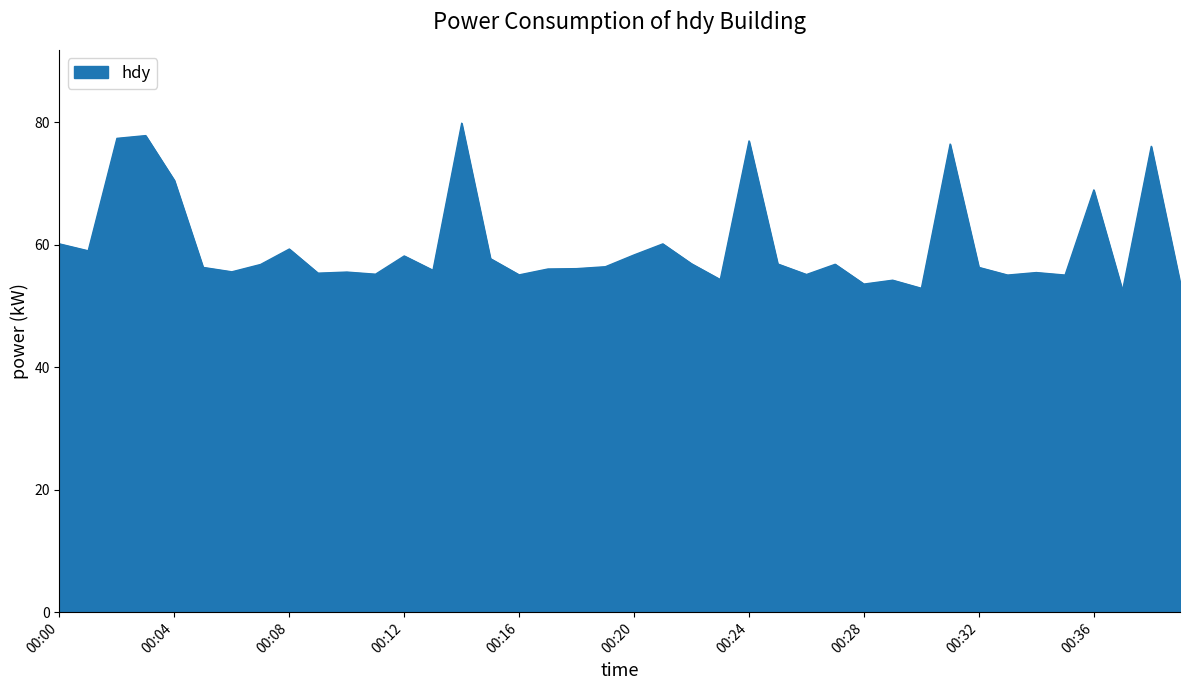

How many series are shown in this chart?

1